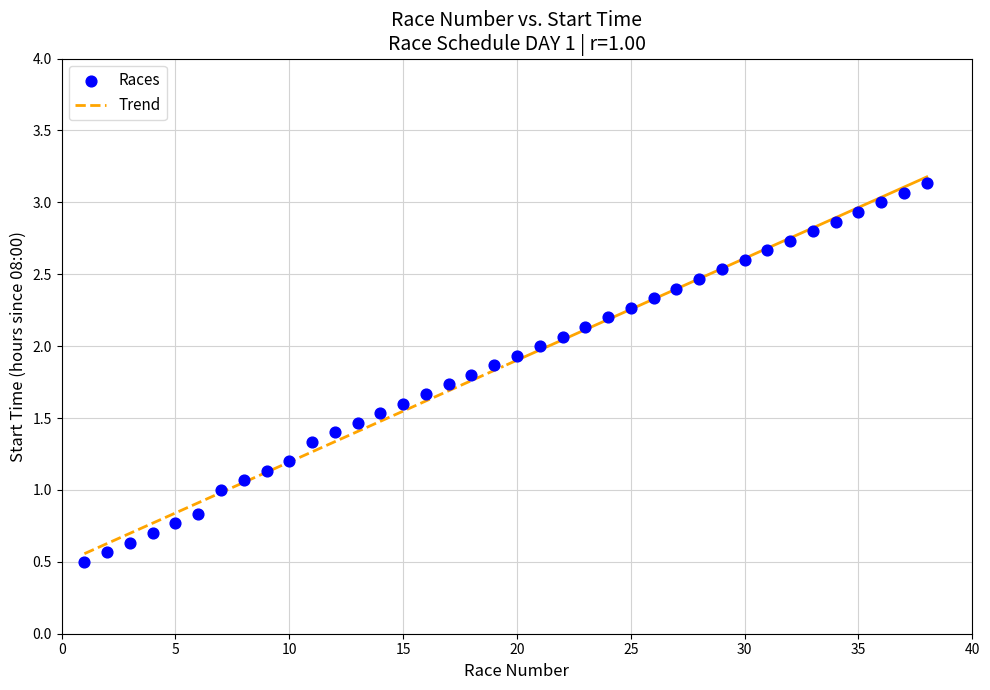

What is the range of X values (max minus min)?

37.0